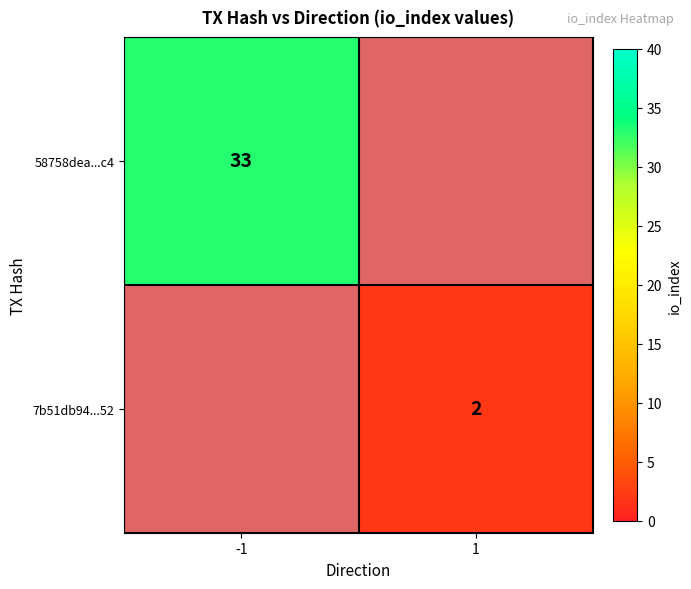

At 1, list the series in order from smallest to largest.

58758dea...c4, 7b51db94...52